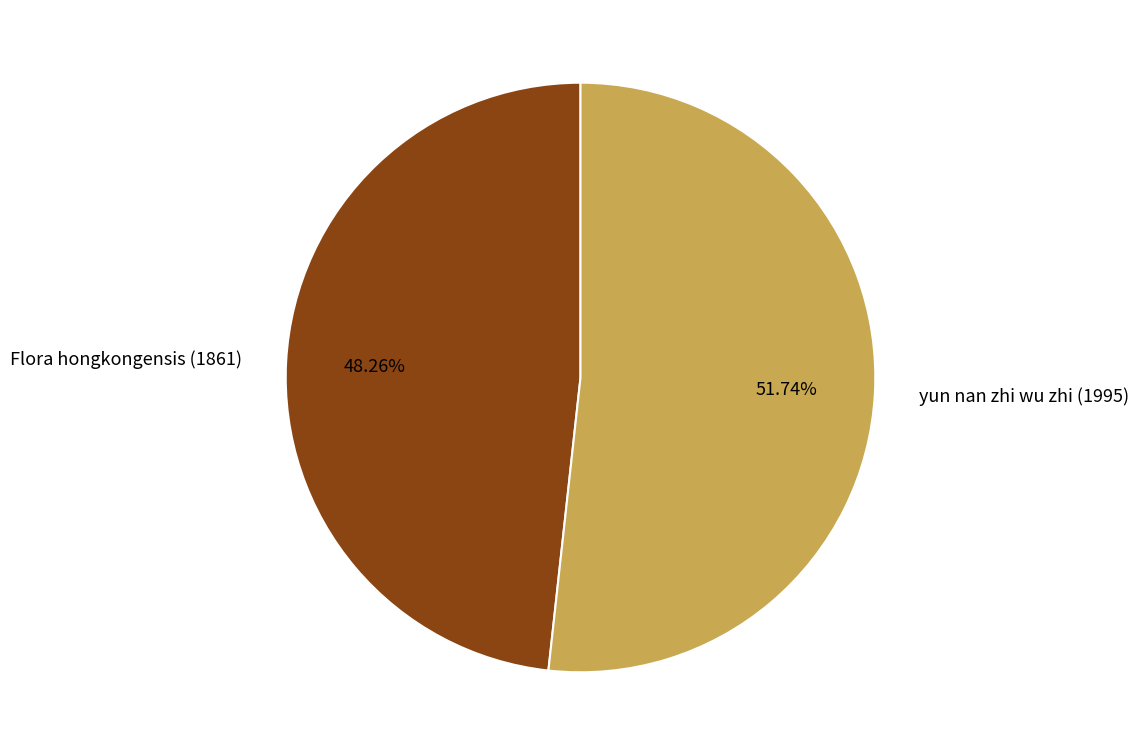

To the nearest percent, what percentage of the pie is Flora hongkongensis (1861)?

48%